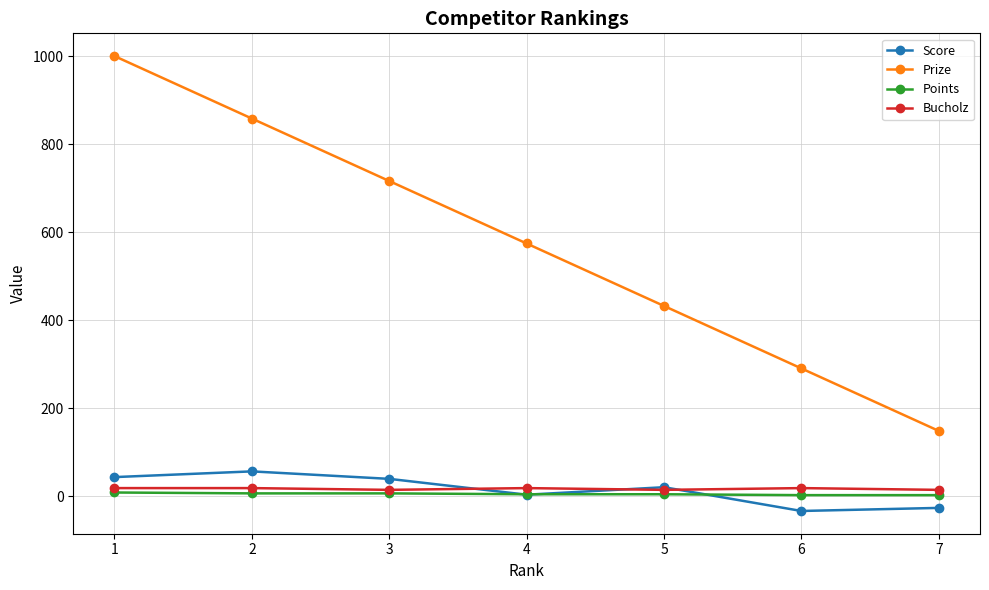

What is the sum of all Bucholz values?

114